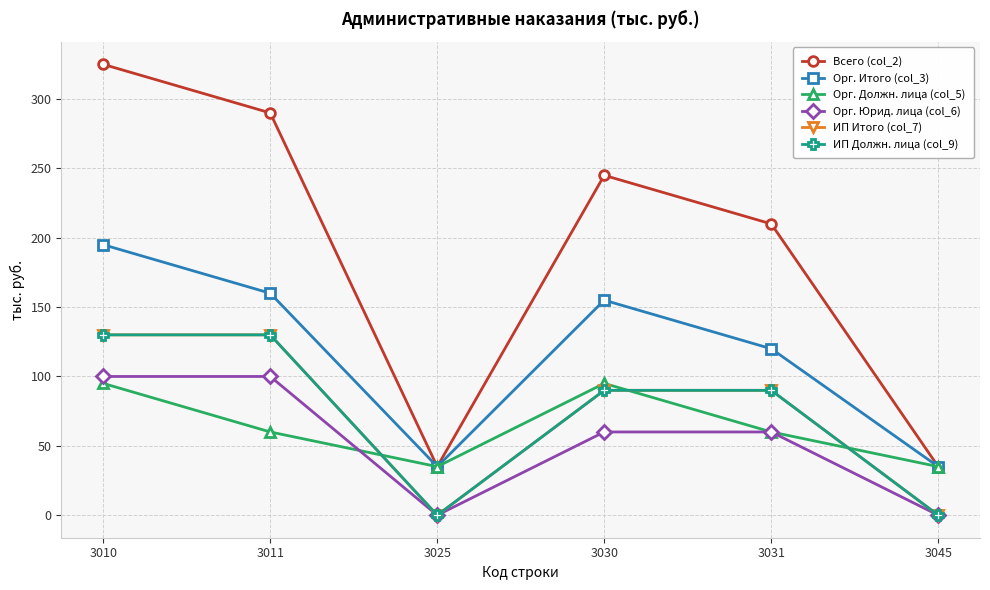

Does the chart display data point markers on the line(s)?

Yes